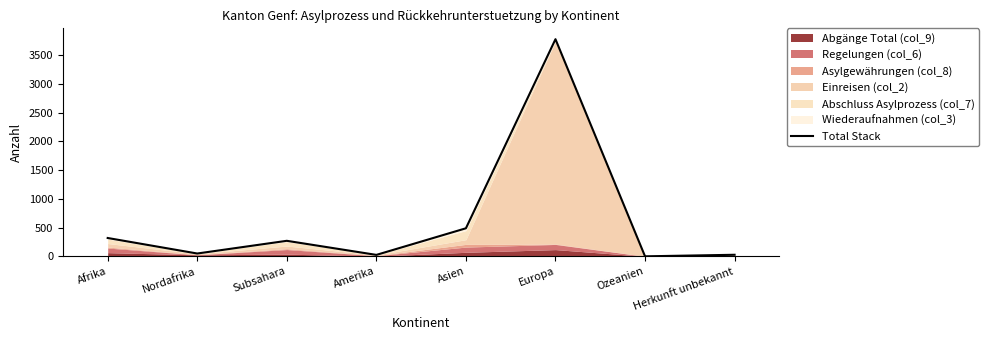

What is the difference between the maximum and minimum values?

3778